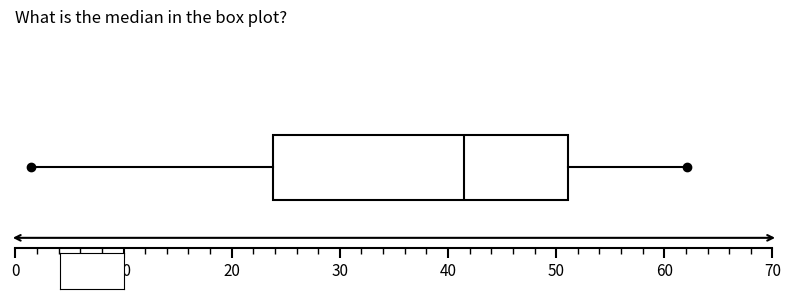

Transcribe this box plot: give where the median line is, the range the box spans, and where the two whiskers end, as read against the x-axis. The values are not printed on the chart, so give them approximately, as read against the axis.

median 41, box 24 to 51, whiskers 1 to 62